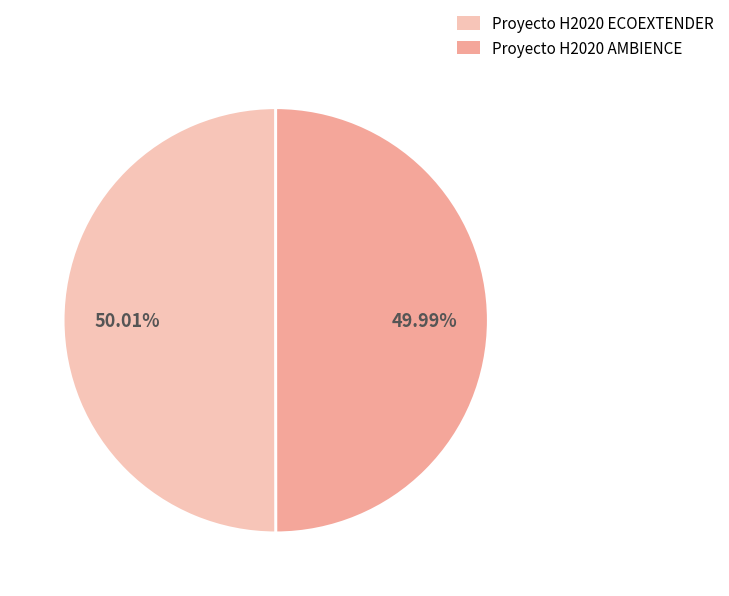

Do Proyecto H2020 AMBIENCE and Proyecto H2020 ECOEXTENDER together represent more than half of the pie?

Yes